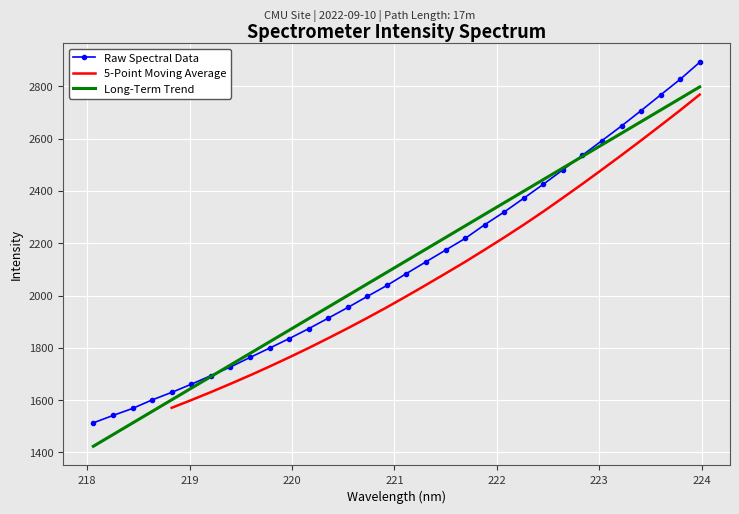

What is the highest value of the Long-Term Trend series?

2797.7